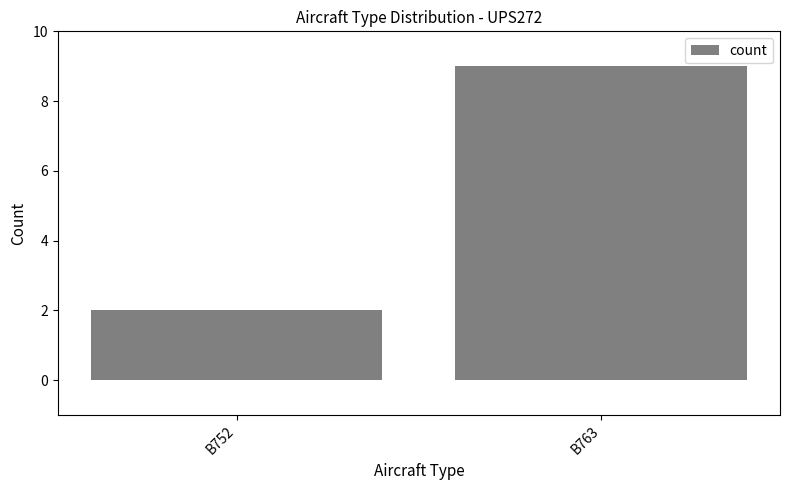

Is it true that the value at B752 is 2?

True